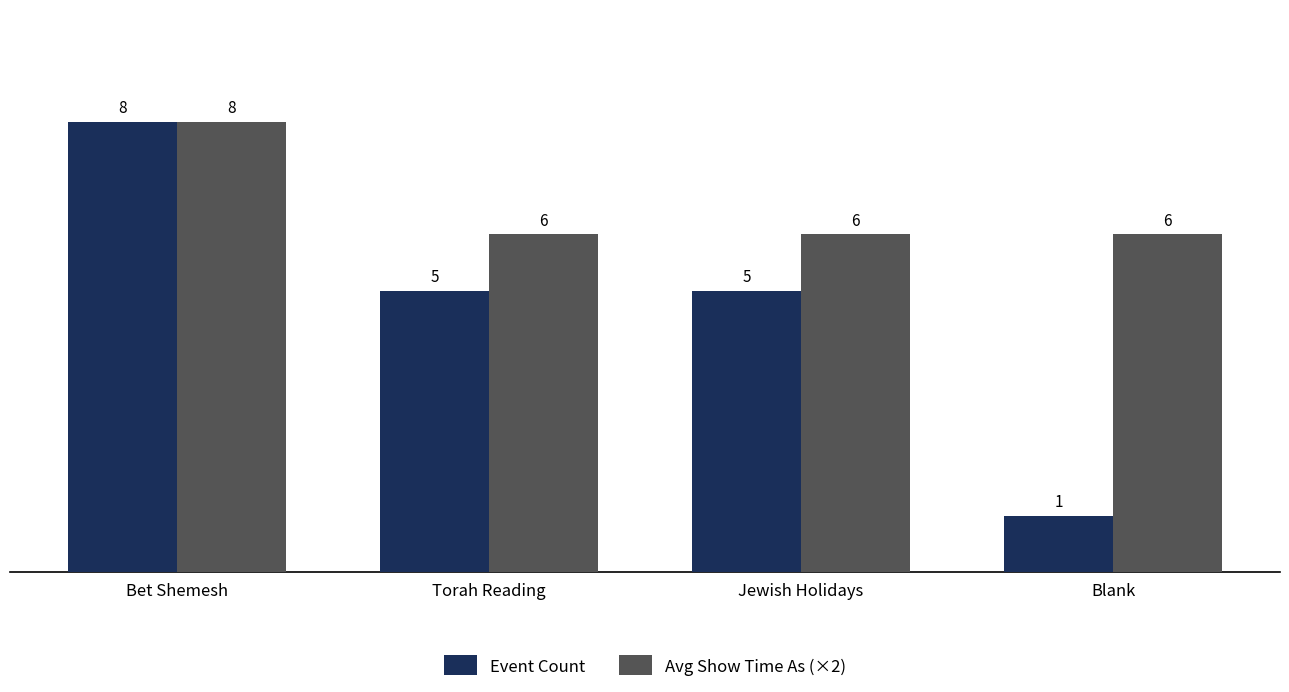

Which series has the widest spread of values?

Event Count